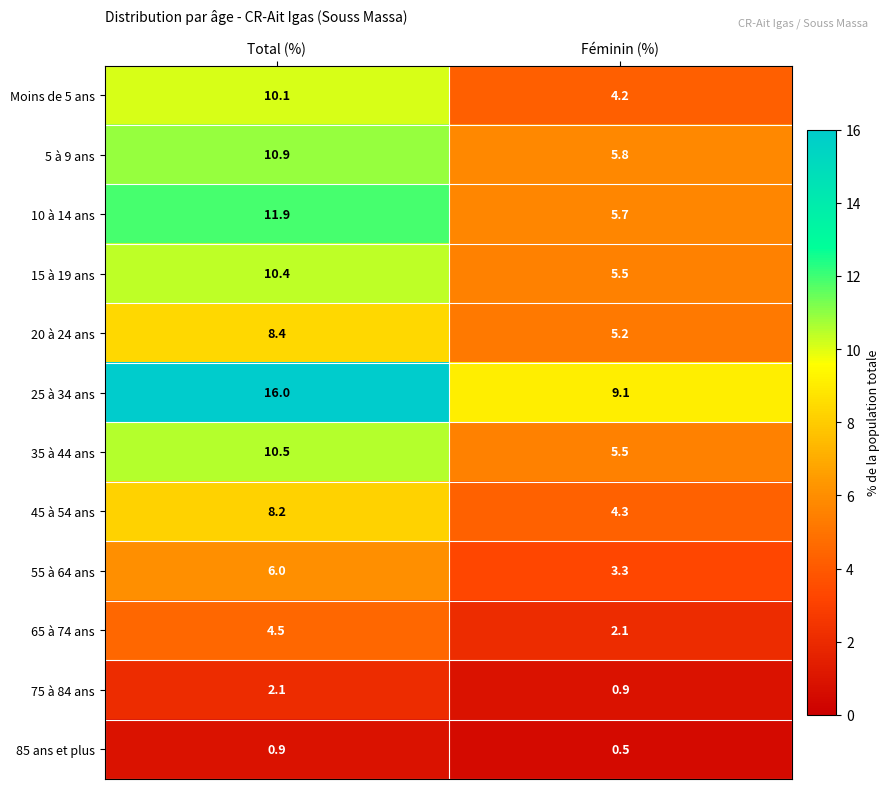

Reading left to right, extract all data points from this chart.

Moins de 5 ans: Total (%)=10.1	Féminin (%)=4.2
5 à 9 ans: Total (%)=10.9	Féminin (%)=5.8
10 à 14 ans: Total (%)=11.9	Féminin (%)=5.7
15 à 19 ans: Total (%)=10.4	Féminin (%)=5.5
20 à 24 ans: Total (%)=8.4	Féminin (%)=5.2
25 à 34 ans: Total (%)=16.0	Féminin (%)=9.1
35 à 44 ans: Total (%)=10.5	Féminin (%)=5.5
45 à 54 ans: Total (%)=8.2	Féminin (%)=4.3
55 à 64 ans: Total (%)=6.0	Féminin (%)=3.3
65 à 74 ans: Total (%)=4.5	Féminin (%)=2.1
75 à 84 ans: Total (%)=2.1	Féminin (%)=0.9
85 ans et plus: Total (%)=0.9	Féminin (%)=0.5